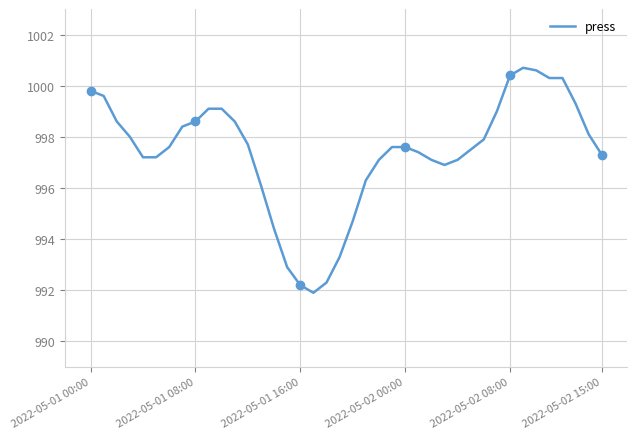

Approximately how many times larger is the value at 13 compared to 39?

1.0